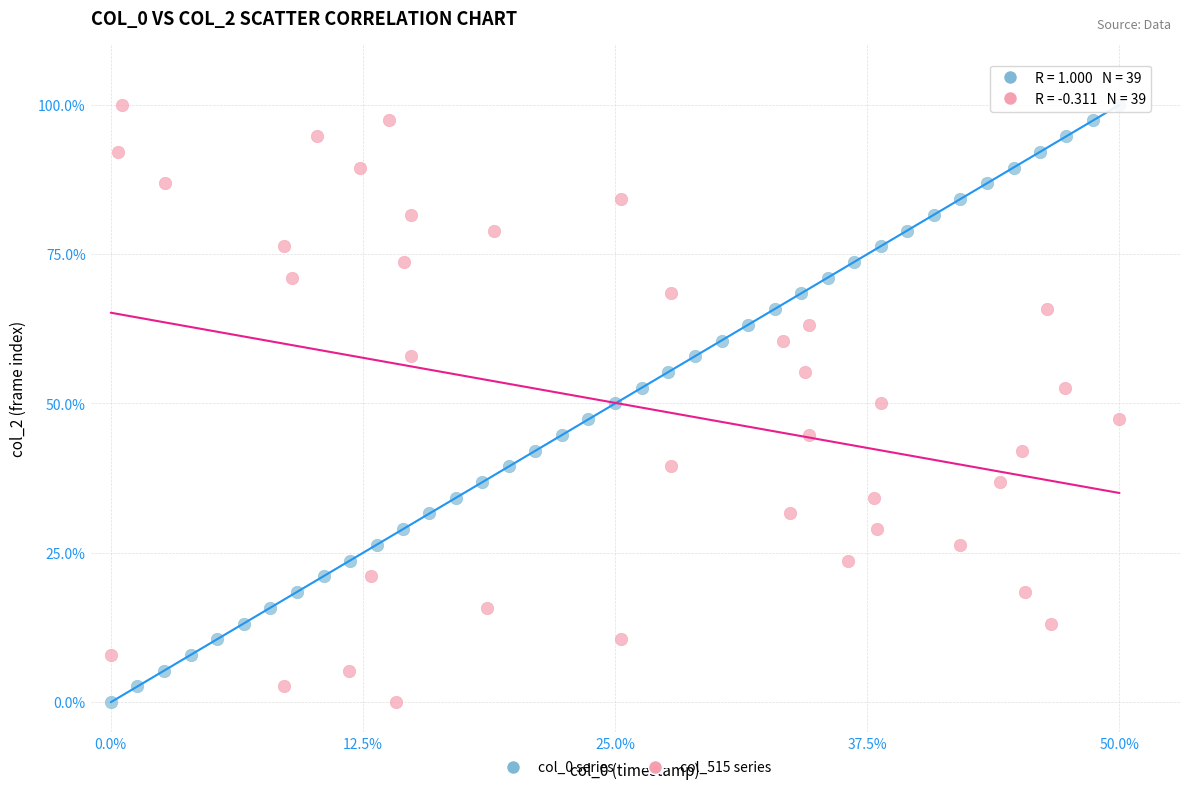

What are all the series names shown in the legend?

col_0 series, col_515 series